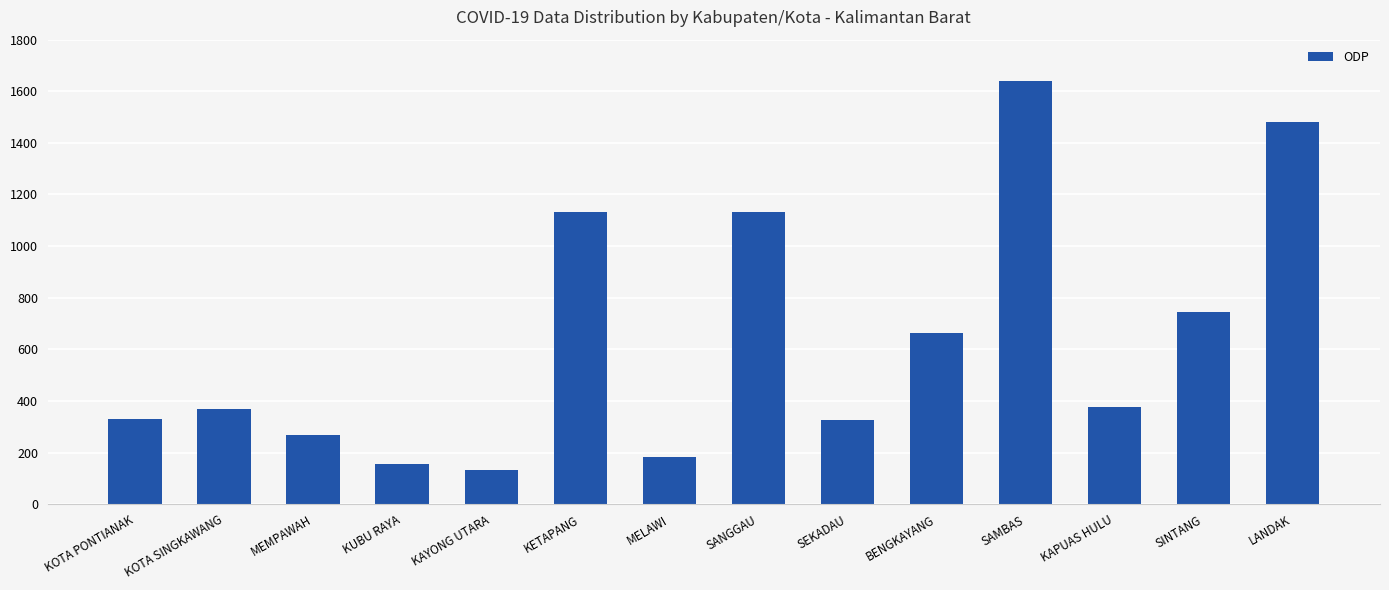

The value at SINTANG is 745. True or false?

True